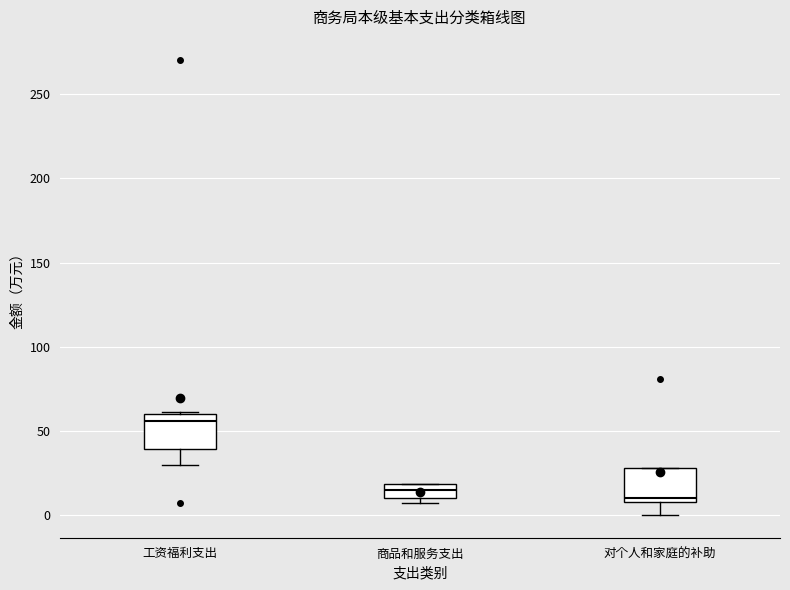

Where is the lower edge of the box for 工资福利支出 on the y-axis? The values are not printed on the chart, so give them approximately, as read against the axis.

40